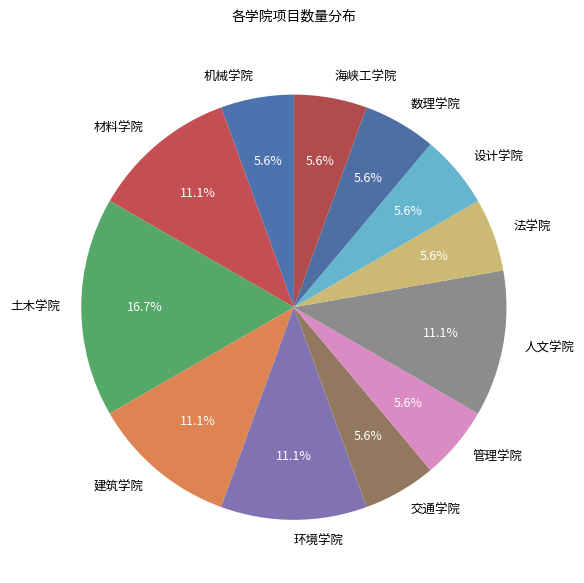

To the nearest percent, what is the difference between the largest and smallest slice percentages?

11%